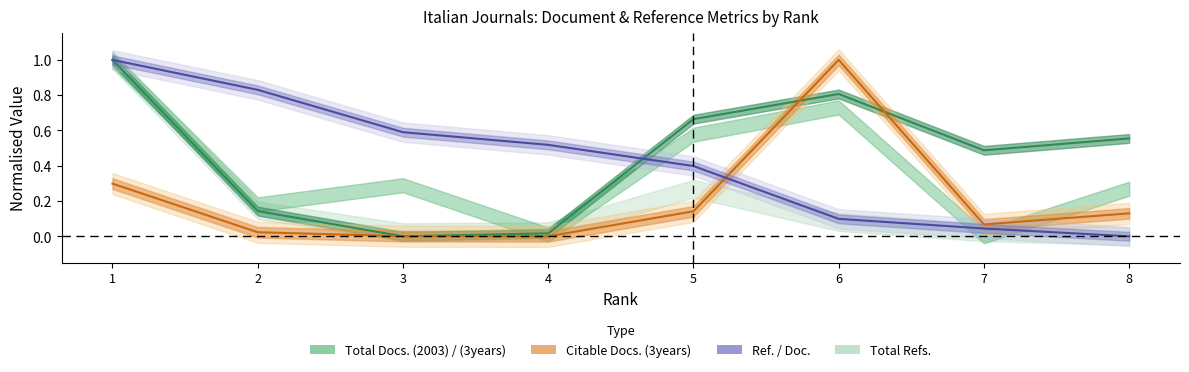

List the labels in order of Citable Docs. (3years) value, smallest first.

4, 3, 2, 7, 8, 5, 1, 6